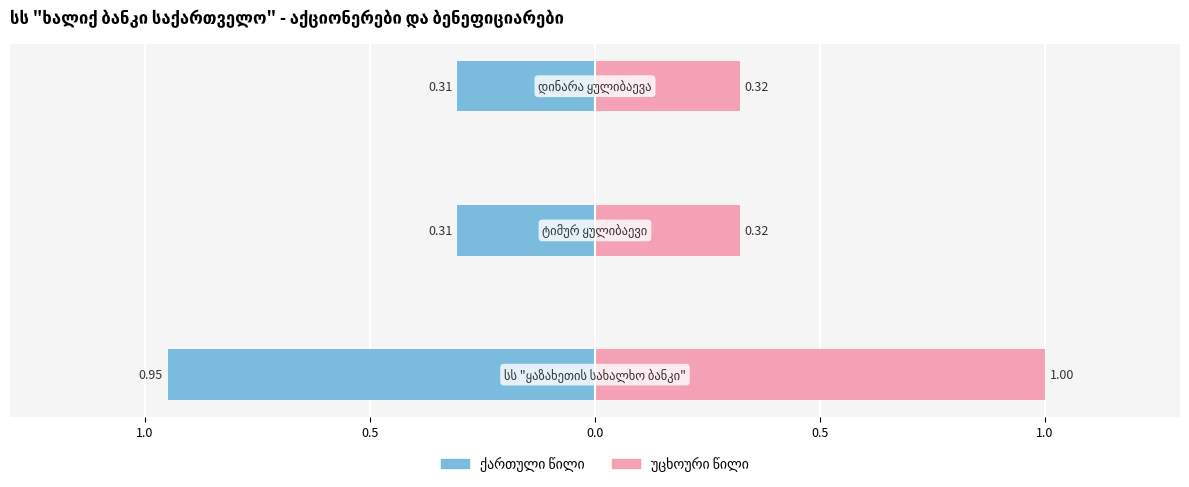

What is the difference between the highest and lowest values at 0.5?

0.6